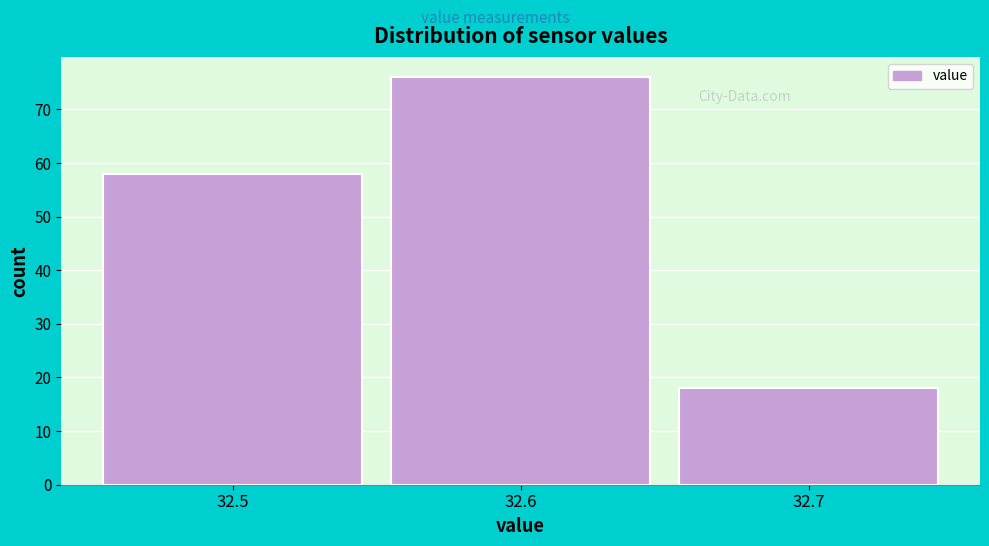

Over which range of the x-axis is the bar tallest?

32.55 to 32.65